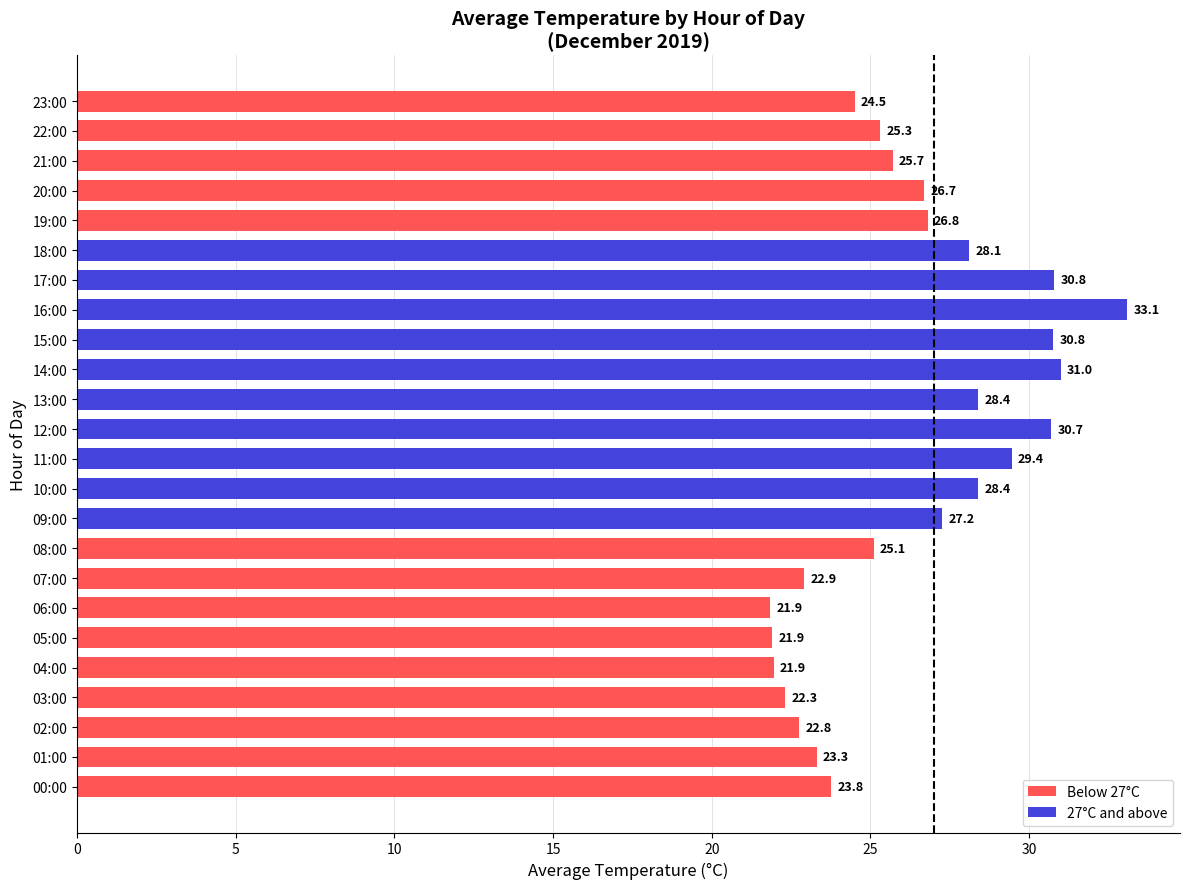

What is the difference between the values at 13:00 and 19:00?

1.6